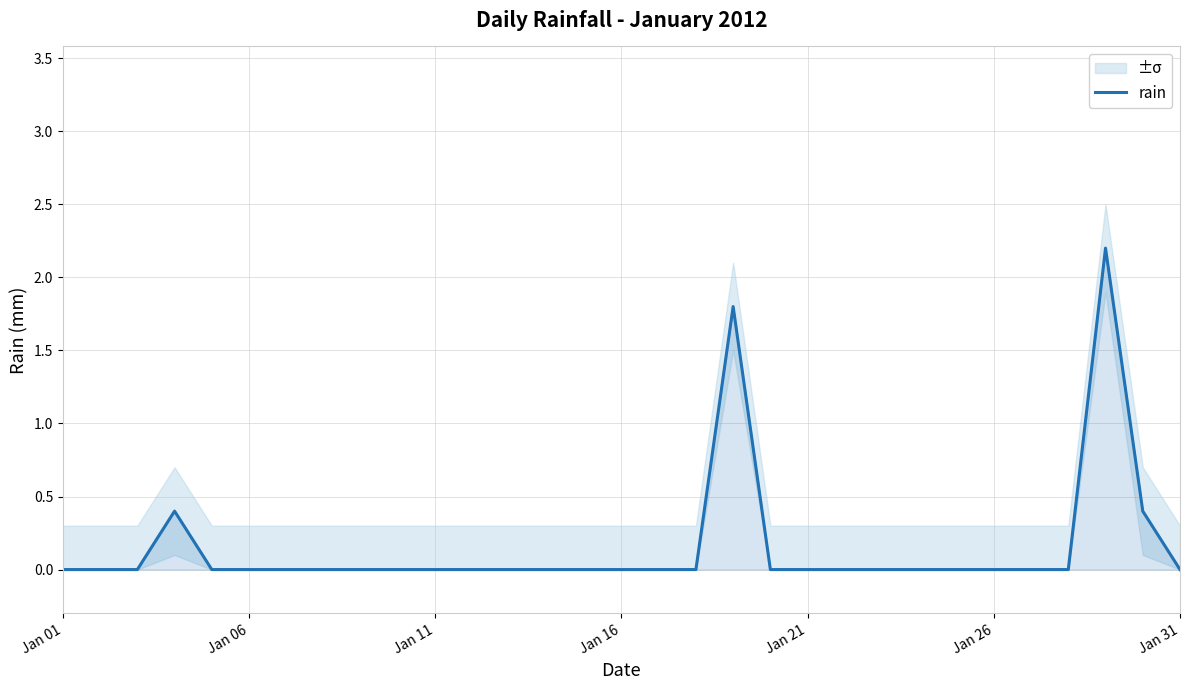

The rain series shows -0.8 at Jan 16. True or false?

False